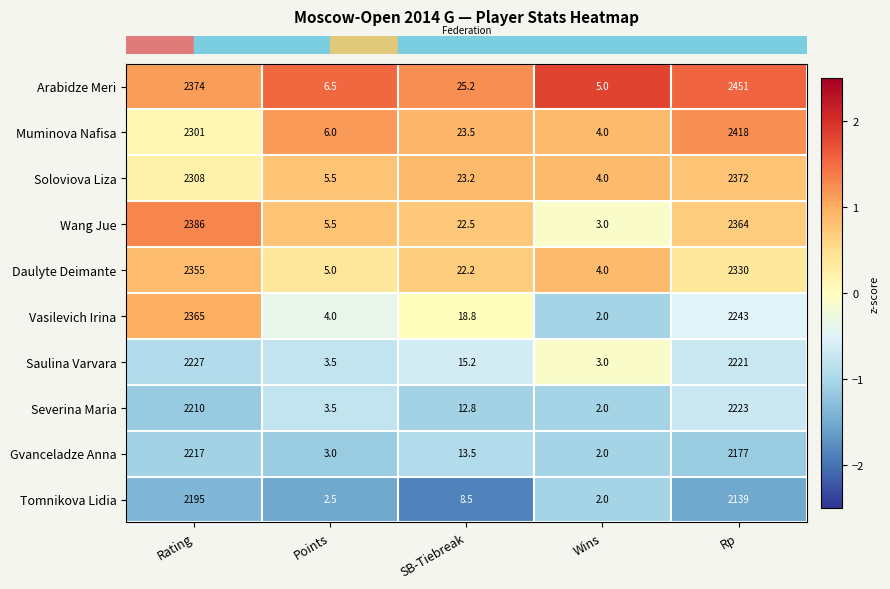

What is the total value across all series at SB-Tiebreak?

185.4